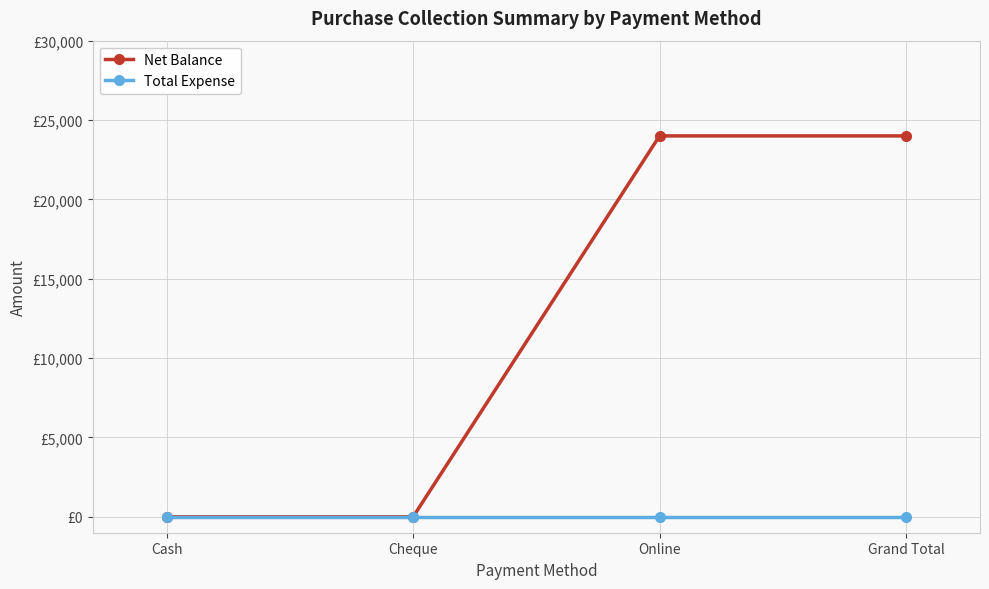

True or false: Total Expense and Net Balance cross at least once.

False